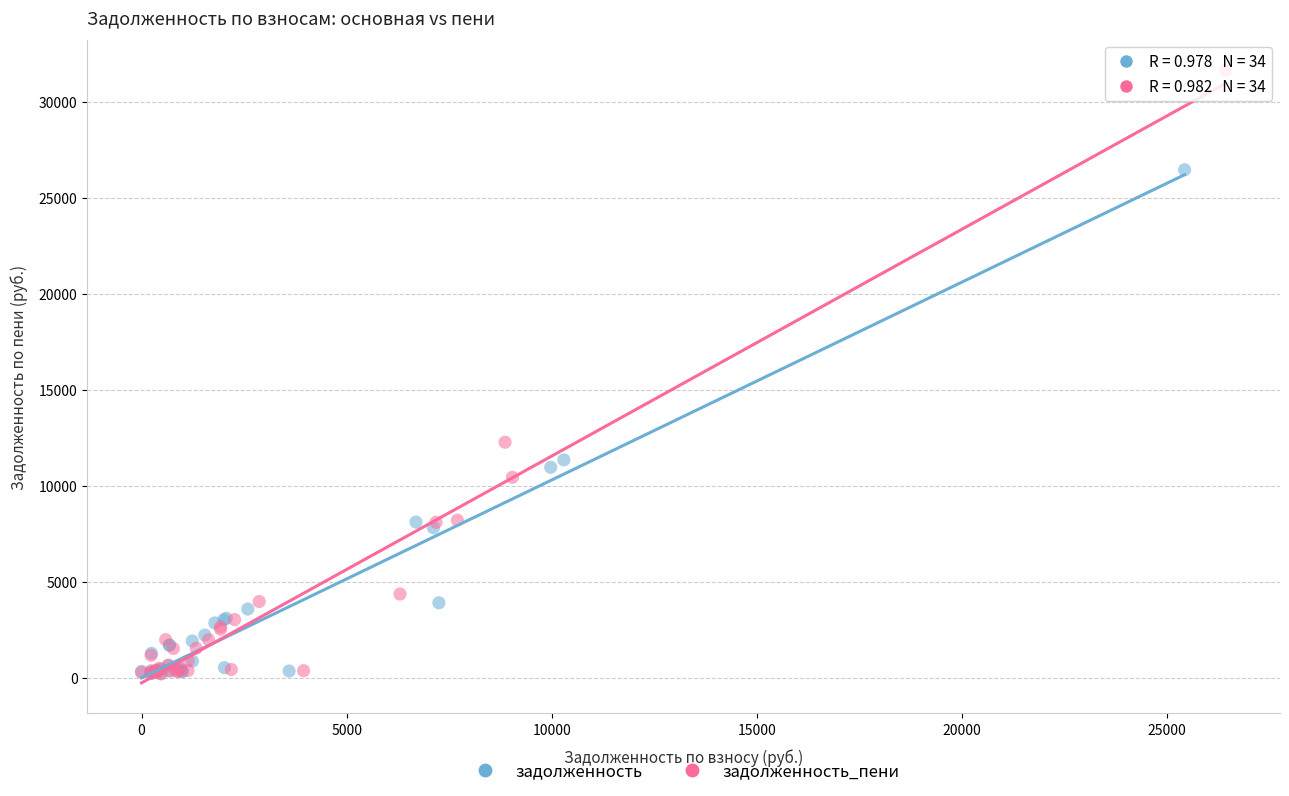

Which series contains the highest Y value?

задолженность_пени